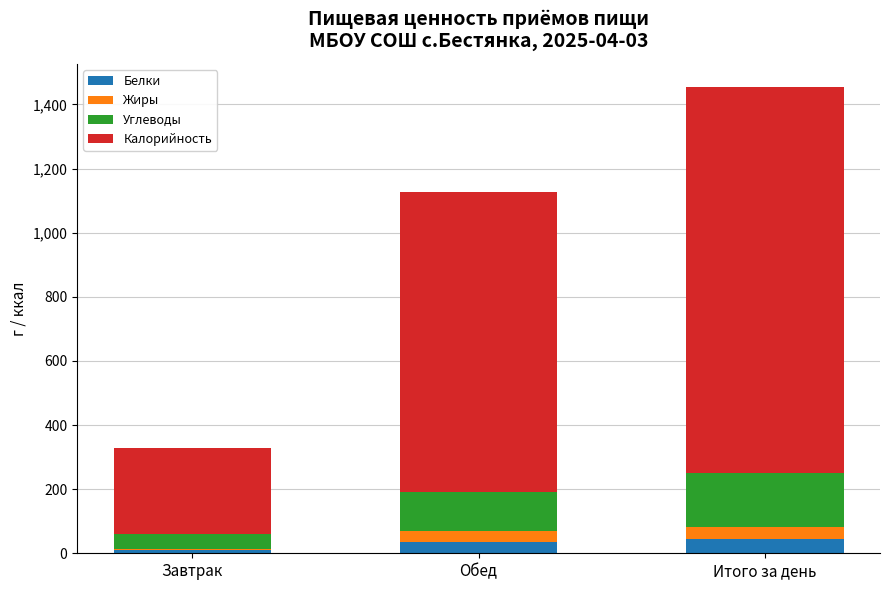

Where is Белки nearest to the value 26?

Обед